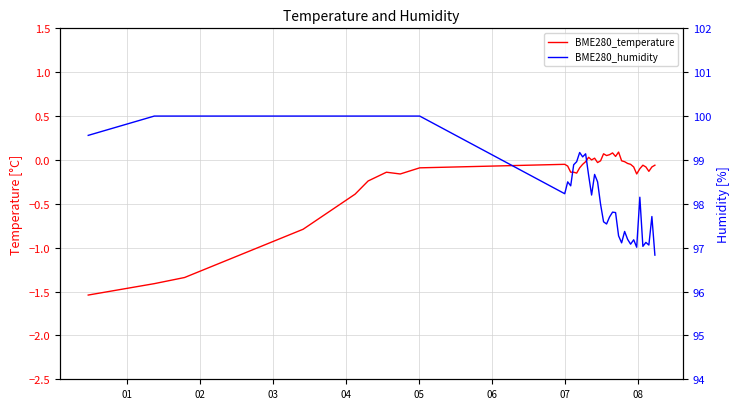

Where is the first local maximum for BME280_temperature?

07